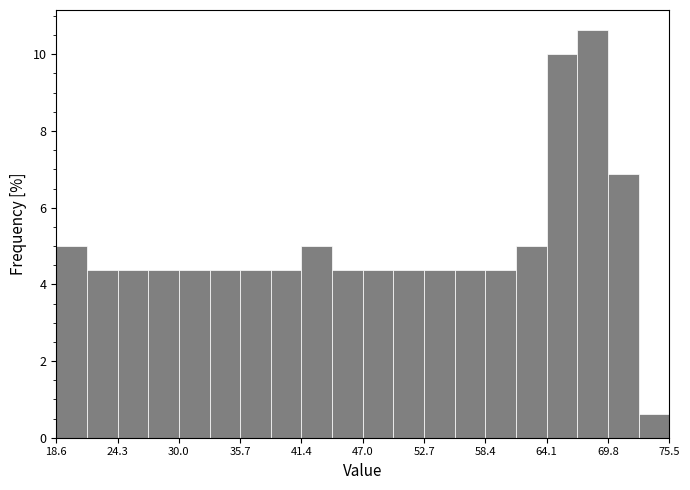

Read against the x-axis, roughly where is the centre of the tallest bar?

68